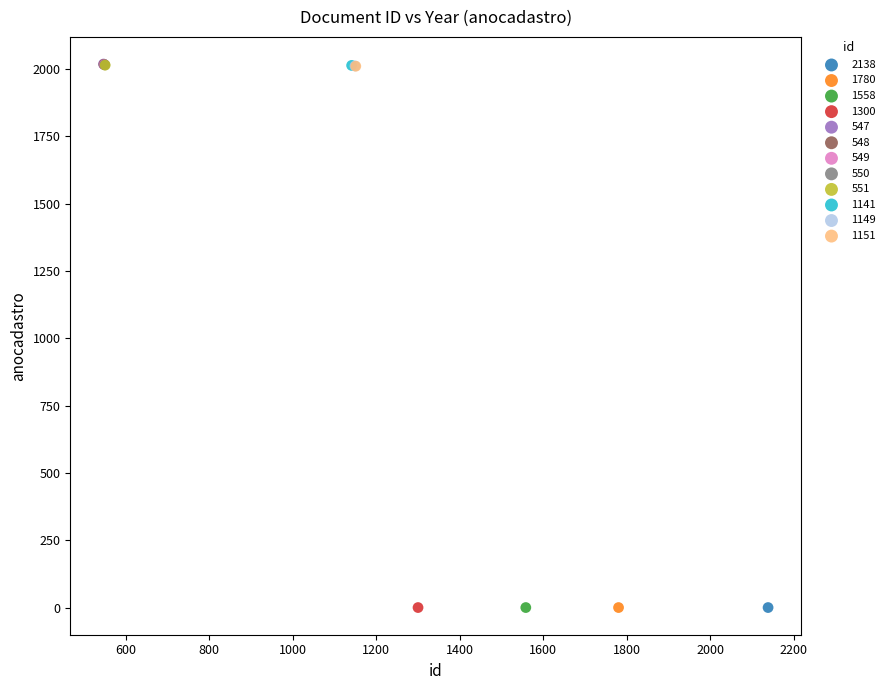

What are all the series names shown in the legend?

2138, 1780, 1558, 1300, 547, 548, 549, 550, 551, 1141, 1149, 1151